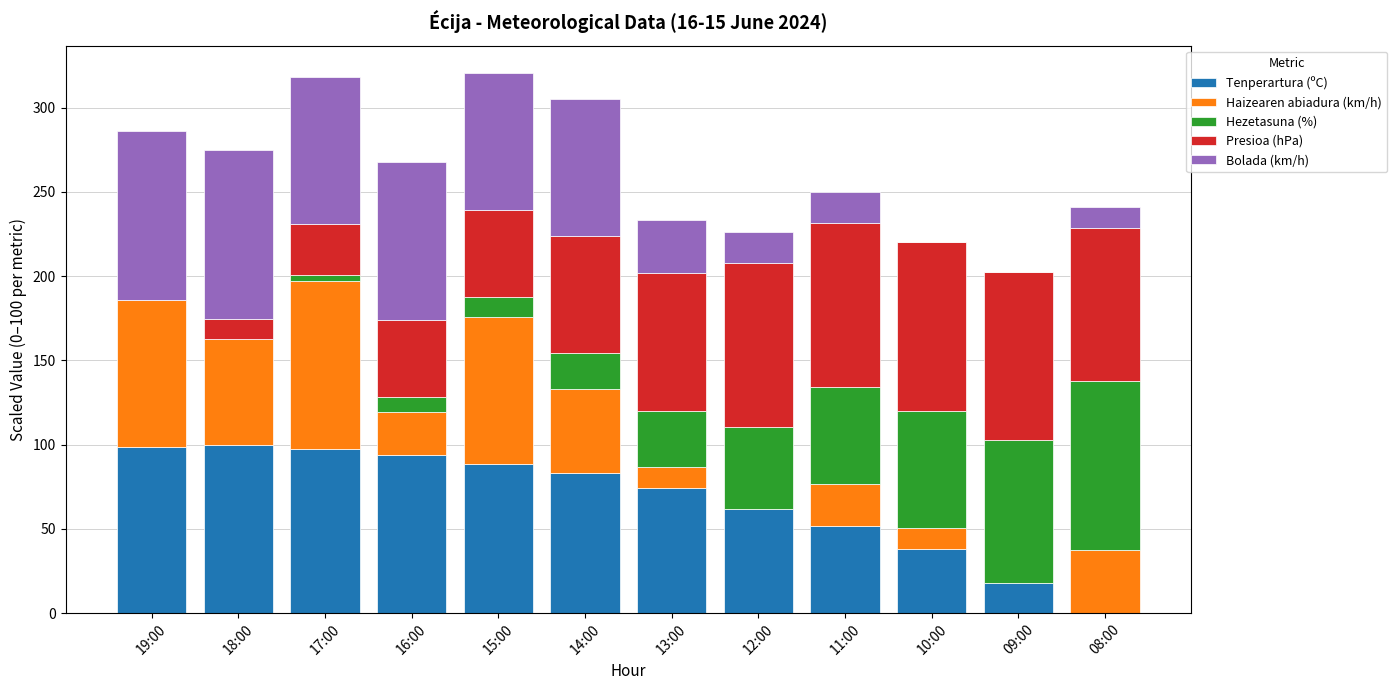

The Tenperartura (ºC) series shows 136.4 at 18:00. True or false?

False